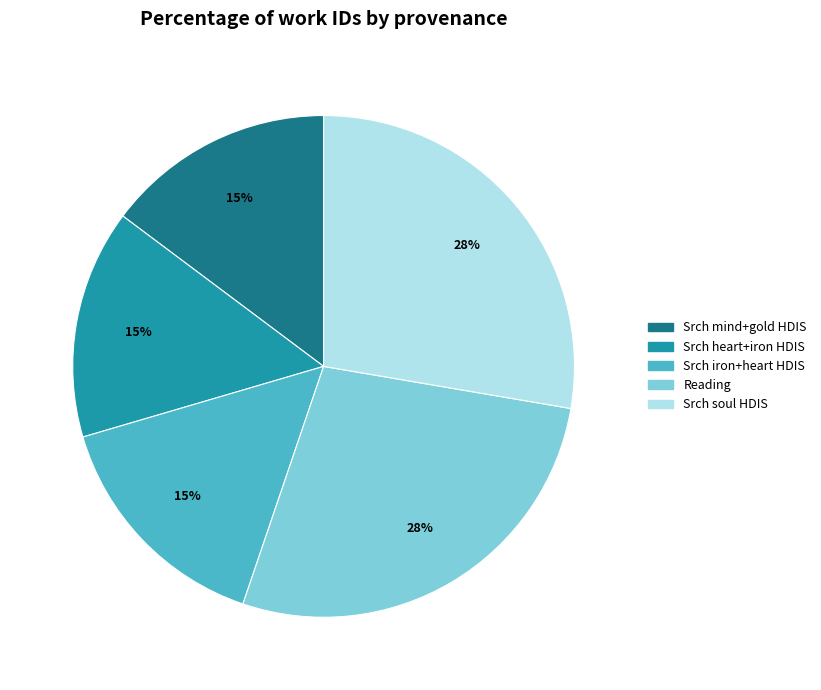

Does any single category account for the majority?

No